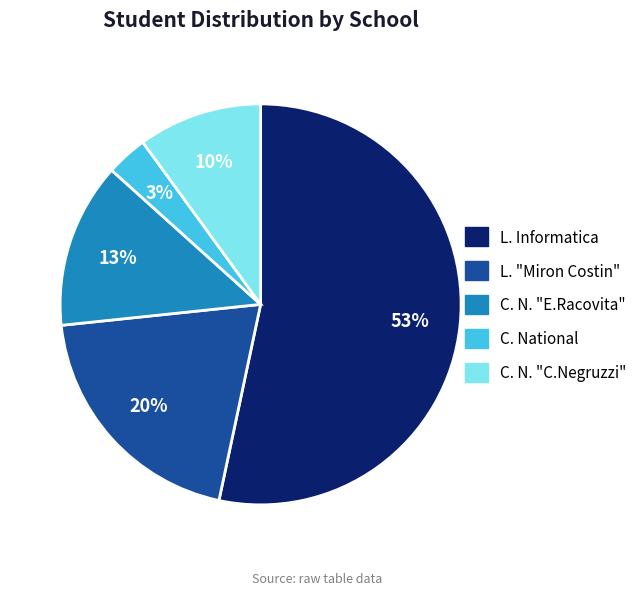

True or false: L. Informatica accounts for 53% of the total.

True